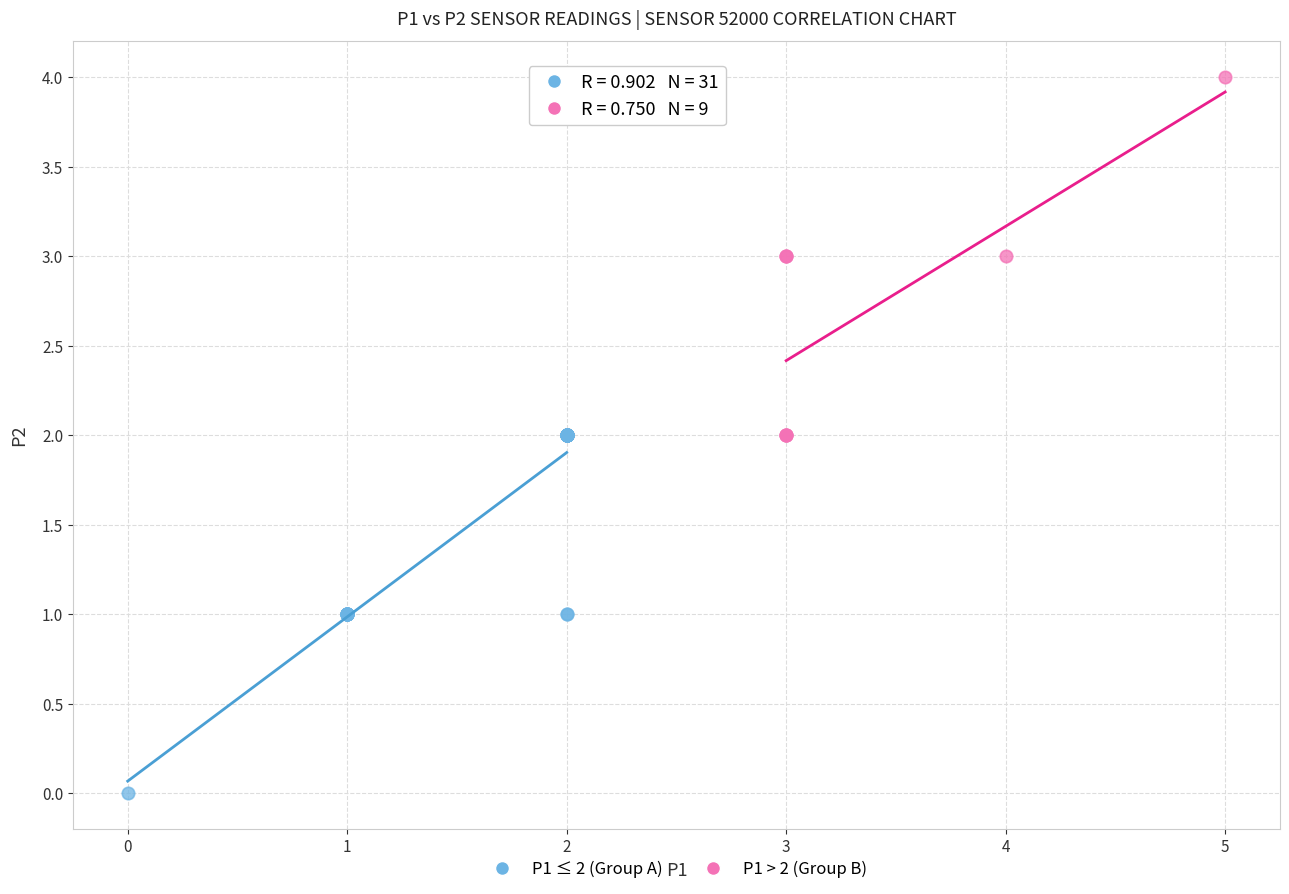

Which series contains the highest Y value?

P1 > 2 (Group B)